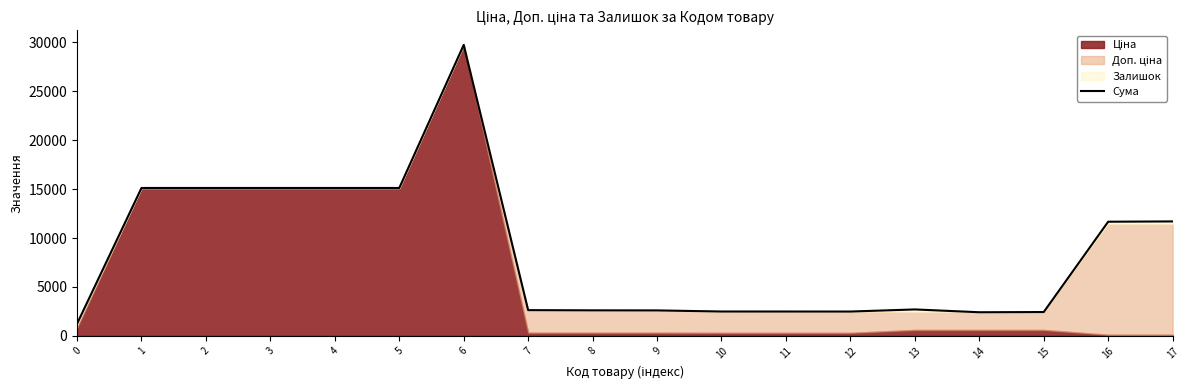

List the labels in order of value, smallest first.

0, 14, 15, 12, 11, 10, 9, 8, 7, 13, 16, 17, 1, 2, 3, 4, 5, 6